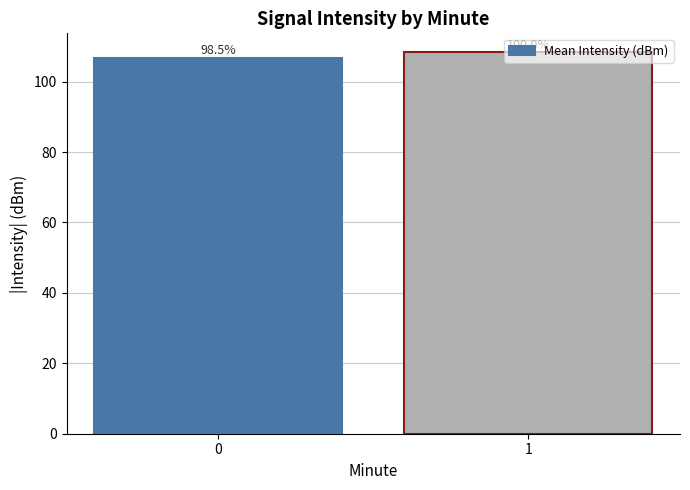

Reading left to right, list all the values displayed in this chart.

106.7	108.3